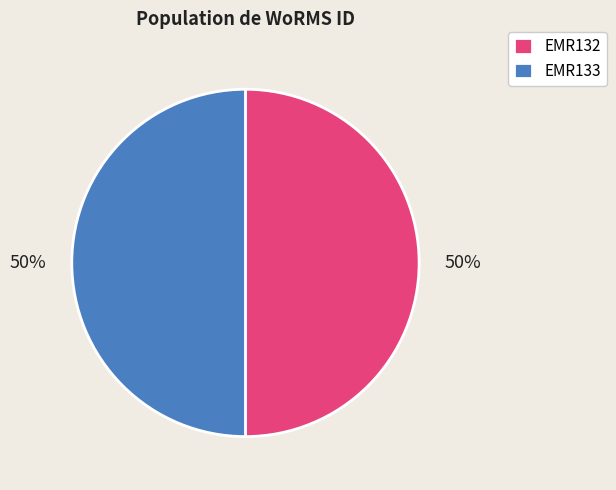

How many slices are in this pie chart?

2